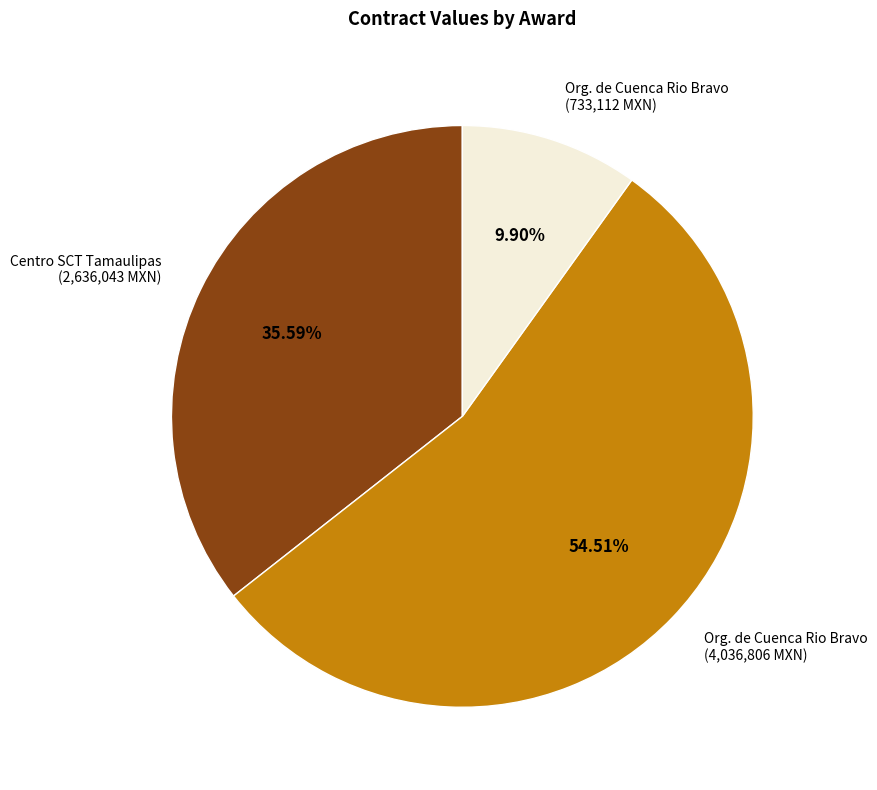

Is there any slice that represents more than half of the pie?

Yes